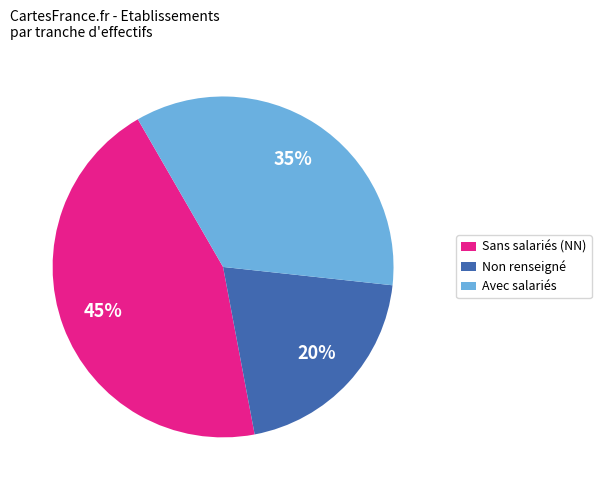

Between Non renseigné and Sans salariés (NN), which is larger?

Sans salariés (NN)